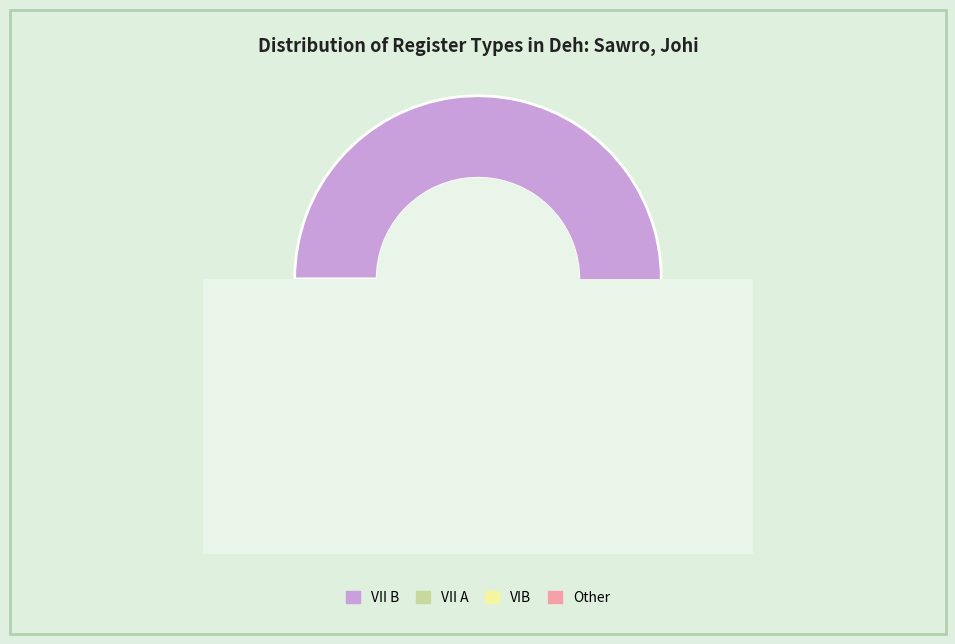

How many slices are in this pie chart?

4